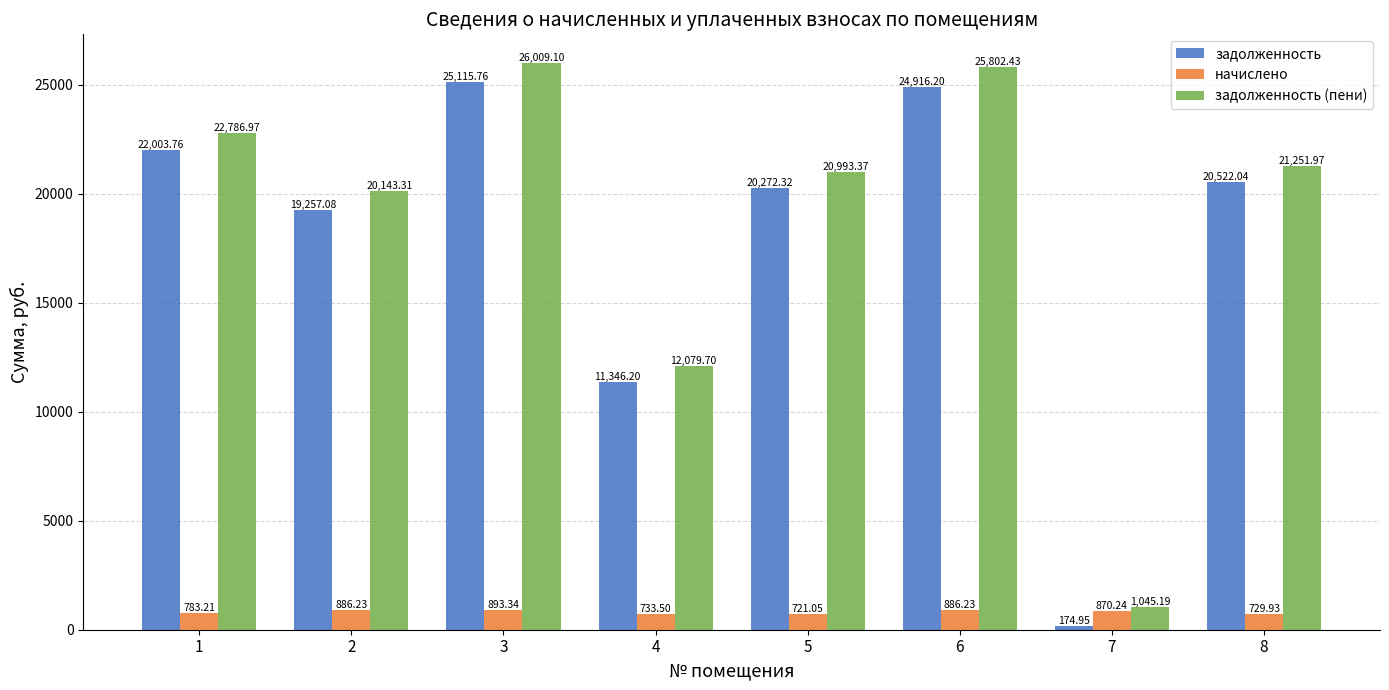

What is the approximate value of начислено at 8?

729.9